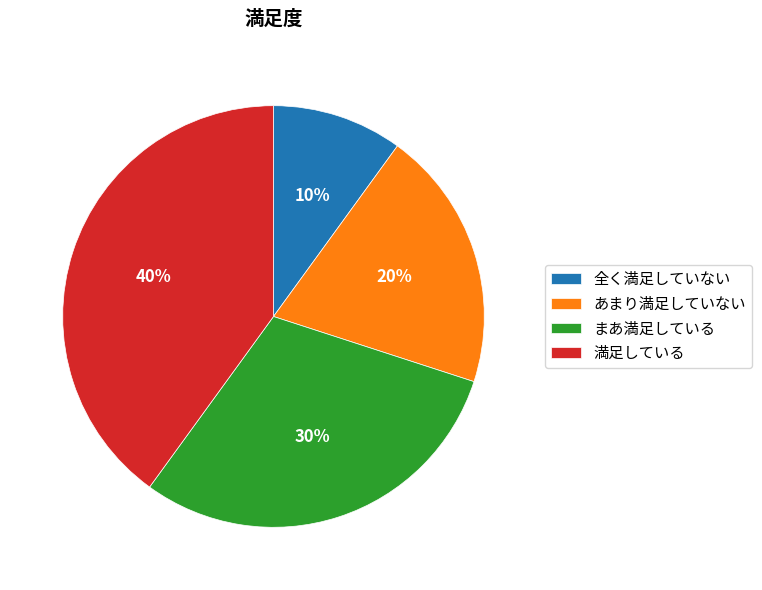

To the nearest percent, what is the combined percentage of 全く満足していない and まあ満足している?

40%